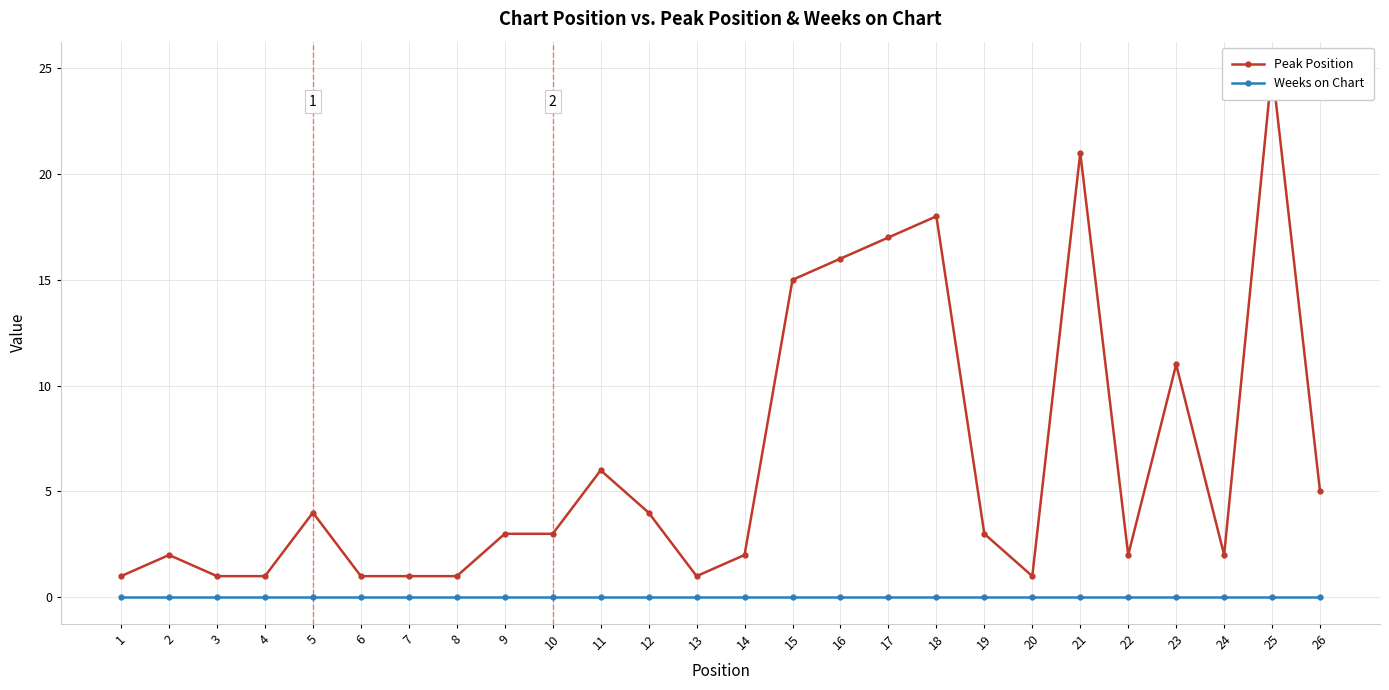

Which label corresponds to the largest value in the chart?

25